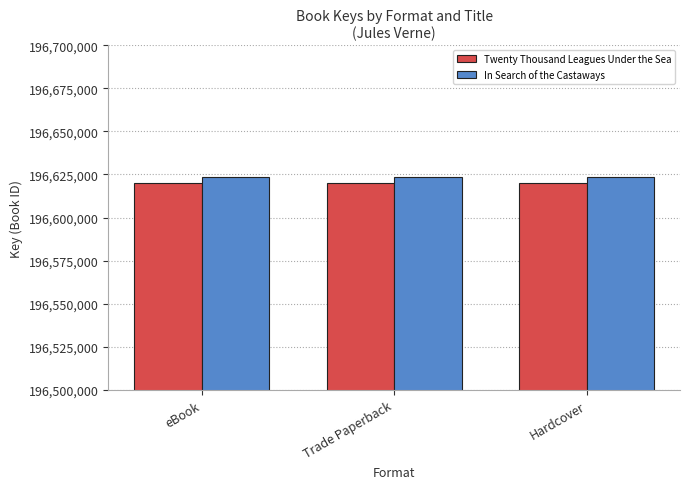

Reading right to left, list all the values displayed in this chart.

Twenty Thousand Leagues Under the Sea: Hardcover=196619899	Trade Paperback=196619899	eBook=196619899
In Search of the Castaways: Hardcover=196623598	Trade Paperback=196623598	eBook=196623598